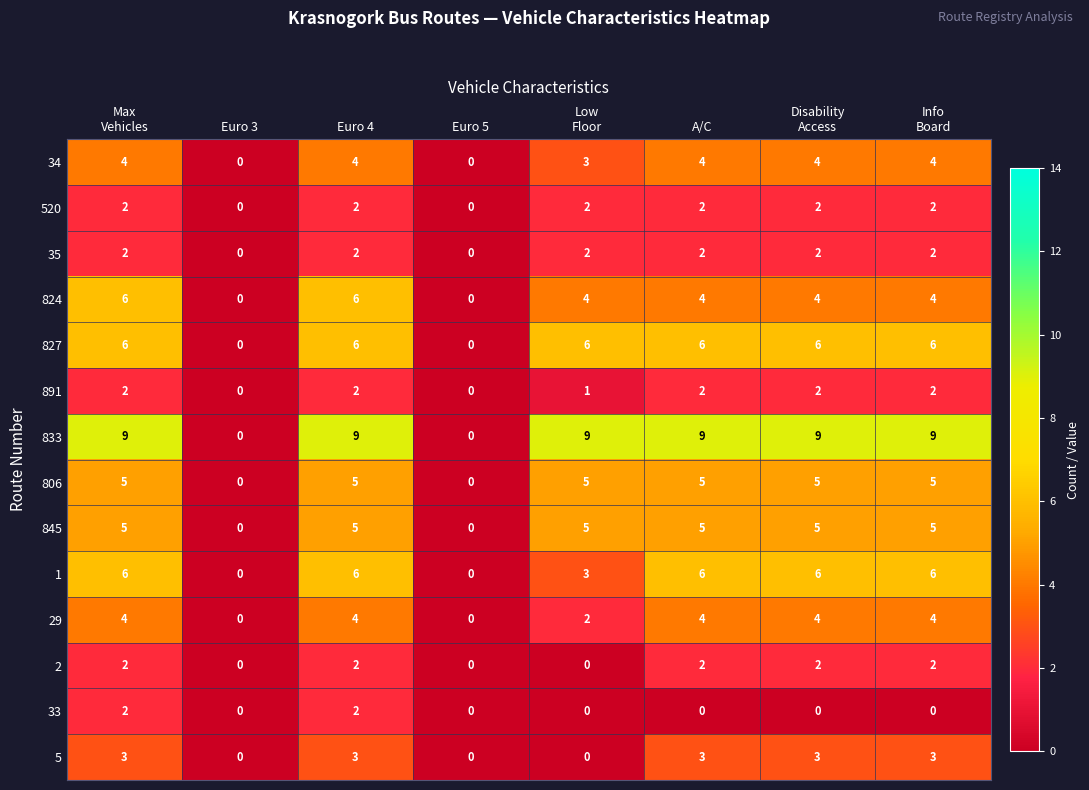

What is the highest value of the 29 series?

4